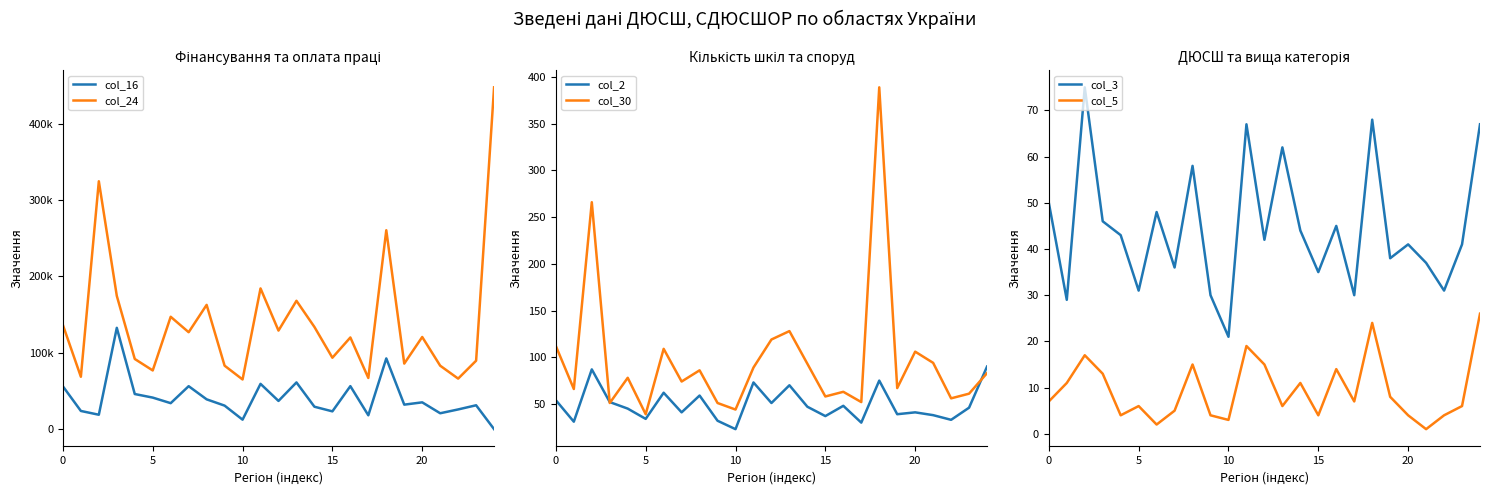

How many lines are shown in the chart?

6